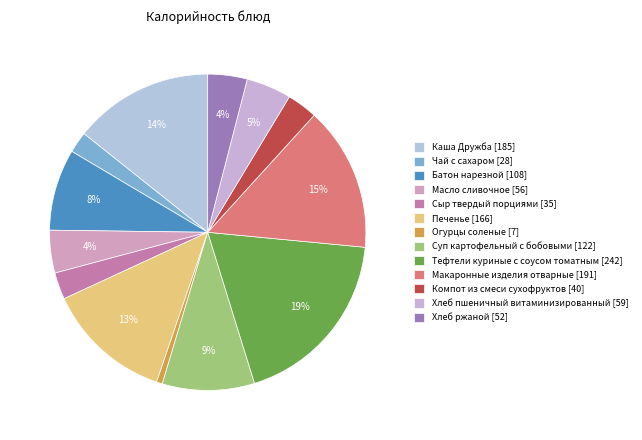

Does Чай с сахаром represent more than half of the total?

No